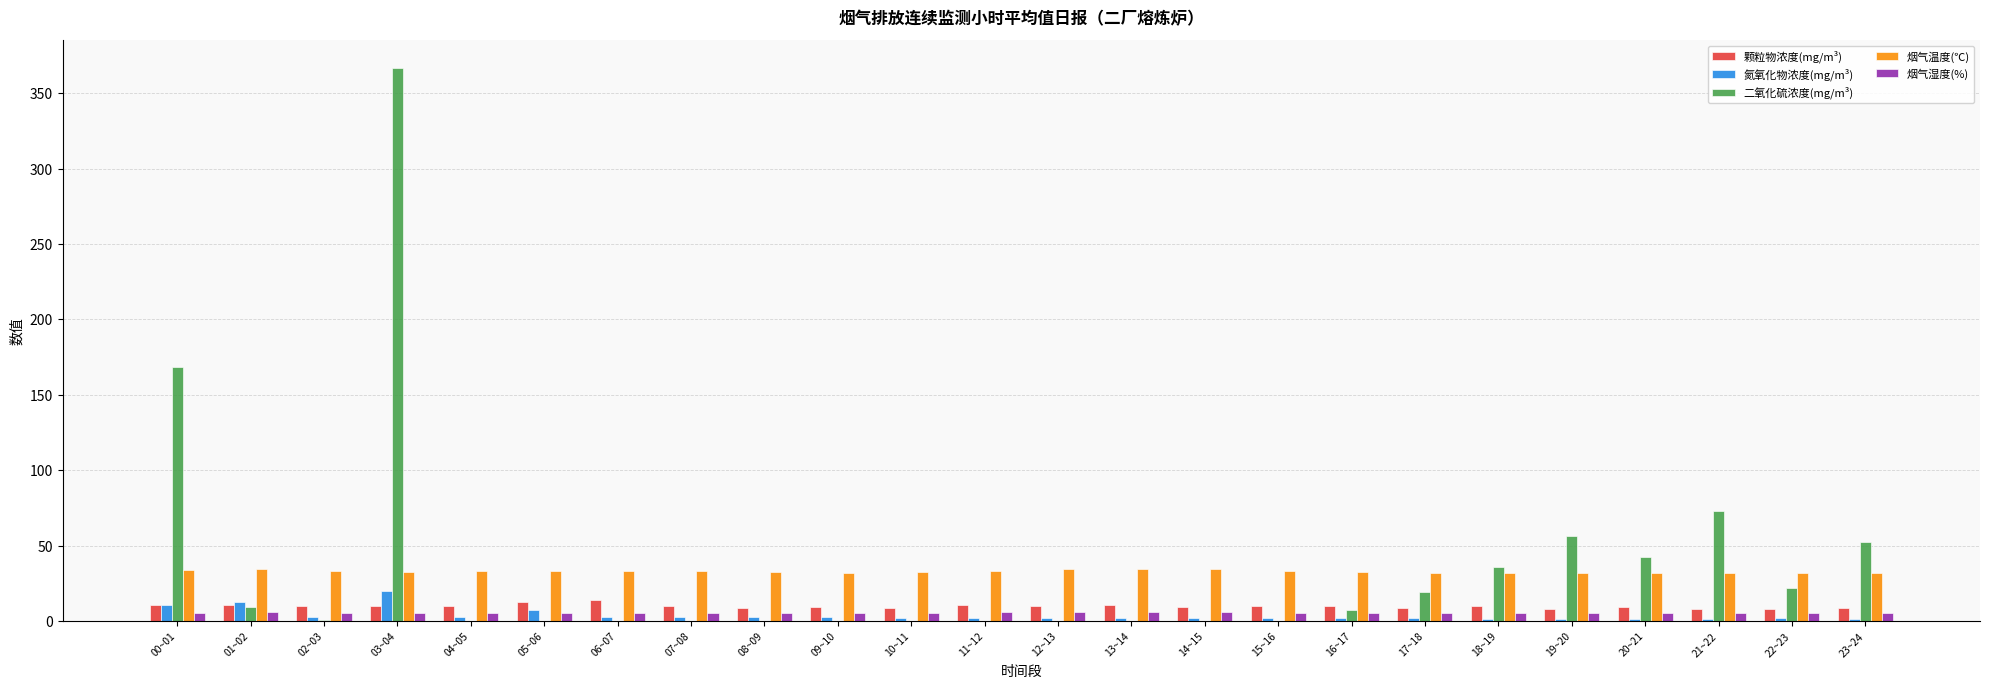

Where is 二氧化硫浓度(mg/m³) nearest to the value 183?

00~01